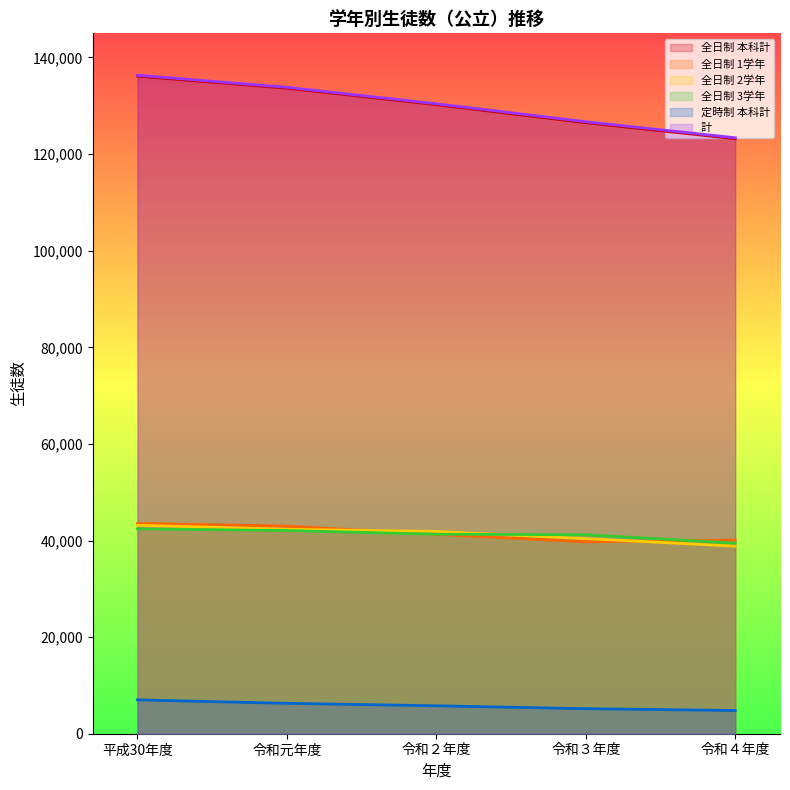

Which series has the widest spread of values?

全日制 本科計